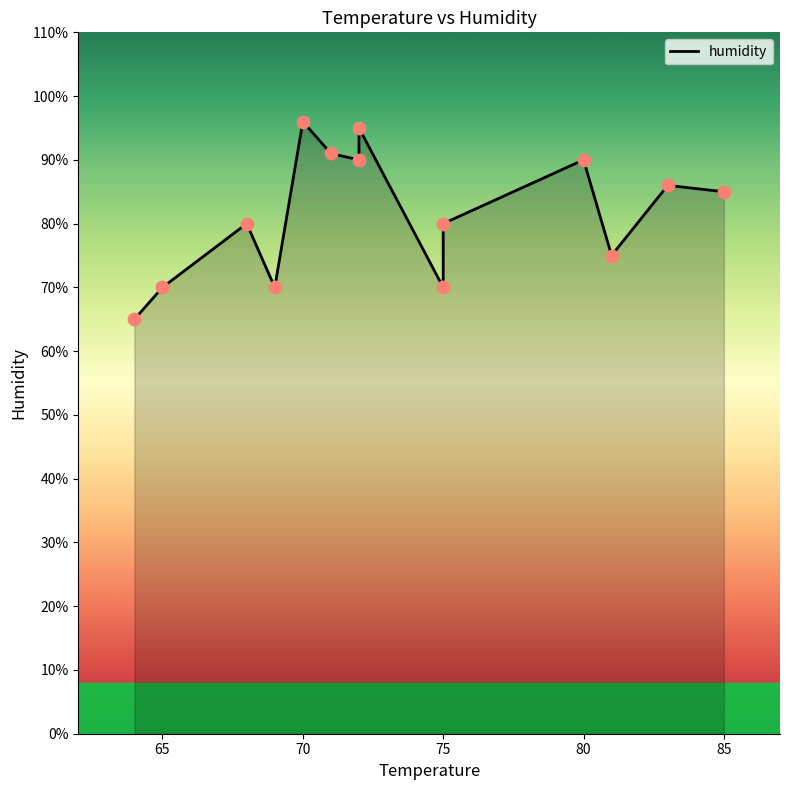

Between 85 and 80, which is larger?

80